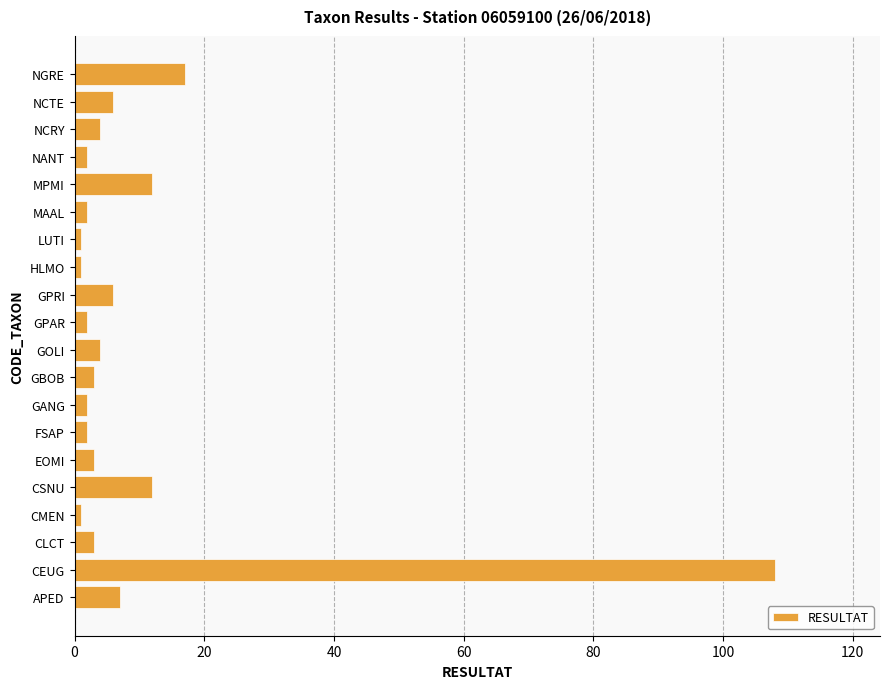

Where is the data nearest to the value 54?

NGRE